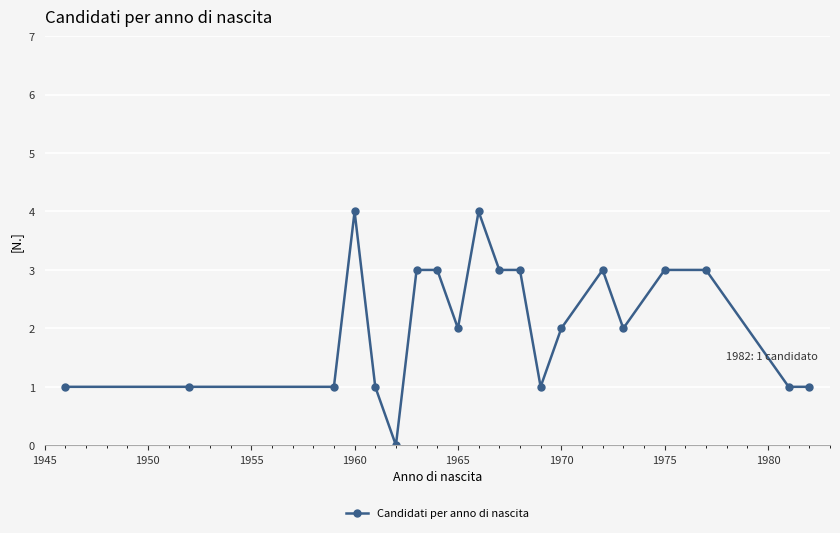

What is the difference between the second highest and minimum values?

4